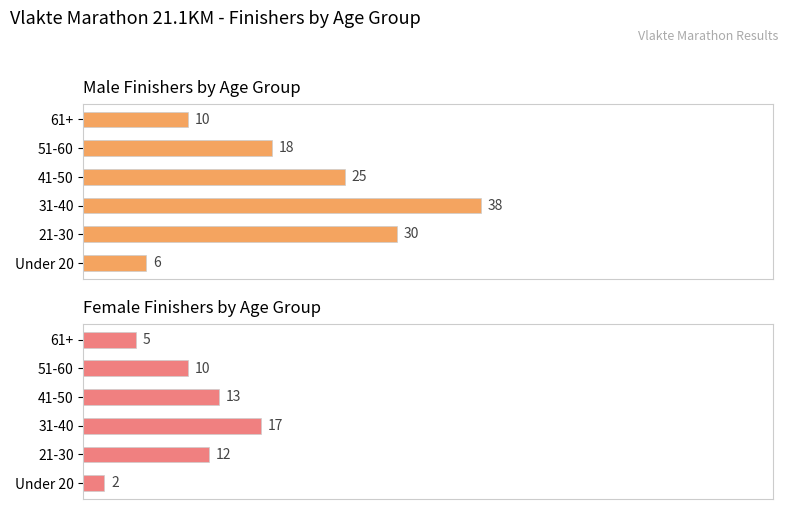

How many data points in Male are less than 25?

3